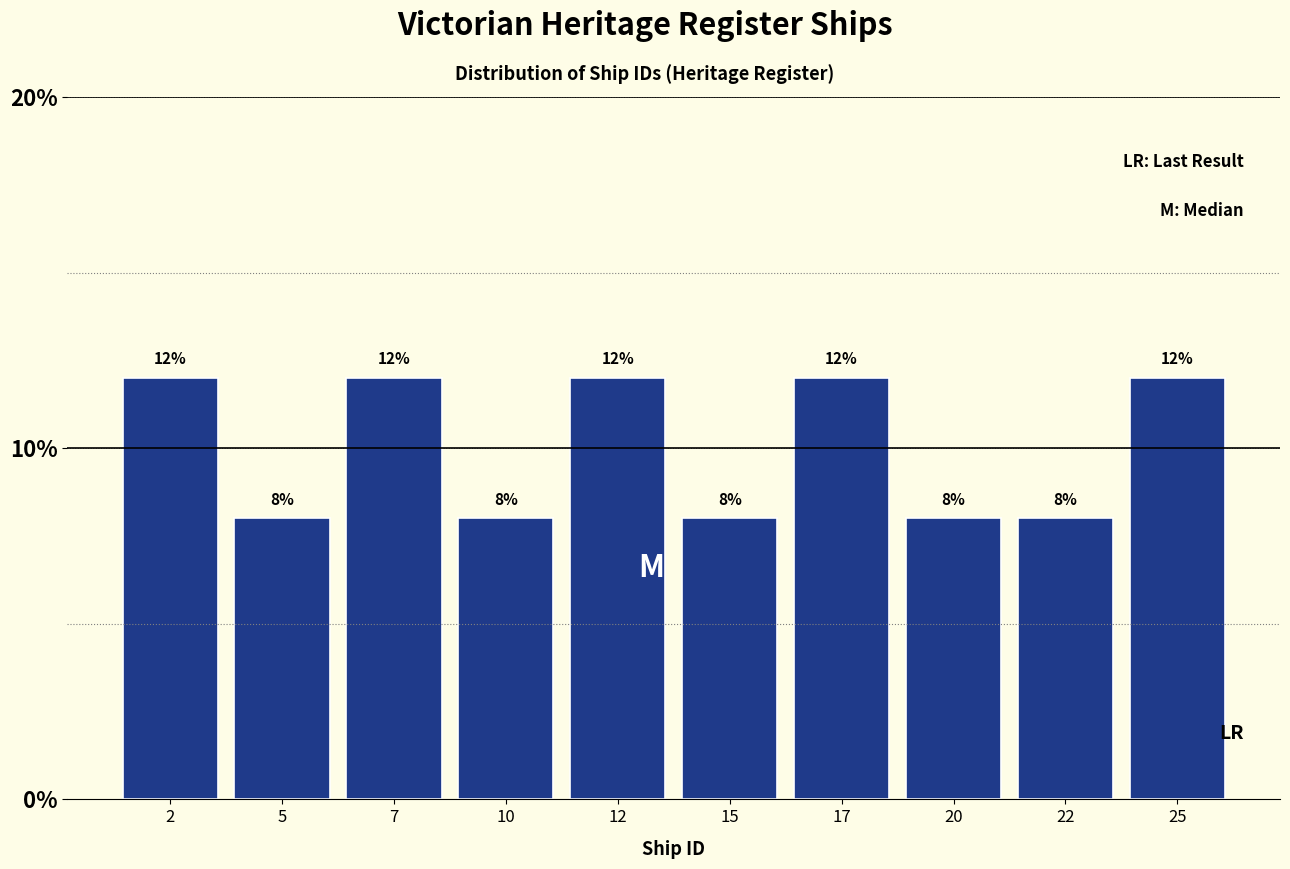

Reading left to right, list every bar in this chart as the range it spans on the x-axis followed by its height.

1.0 to 3.5: 12
3.5 to 6.0: 8
6.0 to 8.5: 12
8.5 to 11.0: 8
11.0 to 13.5: 12
13.5 to 16.0: 8
16.0 to 18.5: 12
18.5 to 21.0: 8
21.0 to 23.5: 8
23.5 to 26.0: 12